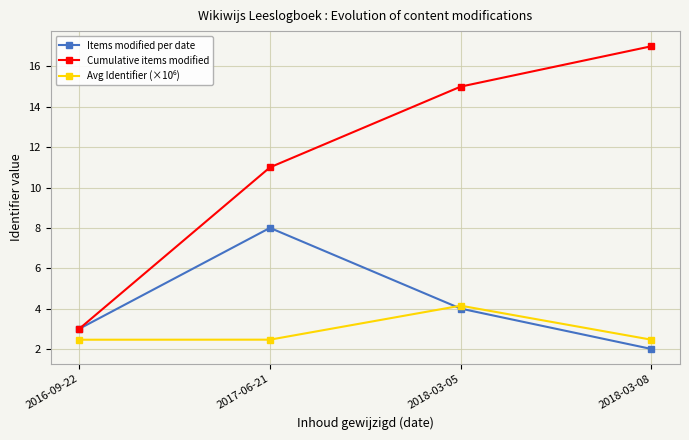

Which series changed the most between 2016-09-22 and 2018-03-08?

Cumulative items modified